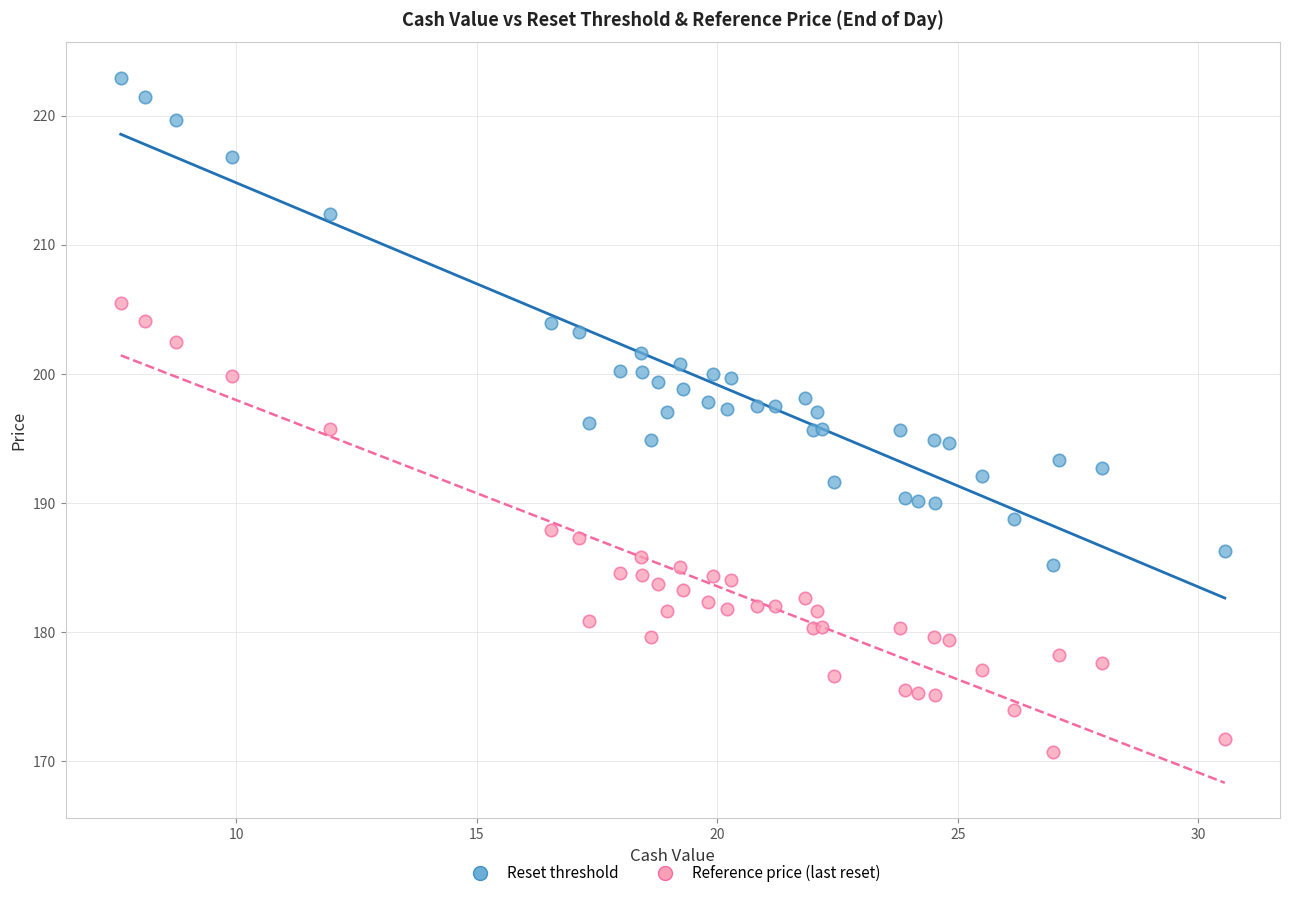

Which series reaches the maximum Y coordinate?

Reset threshold